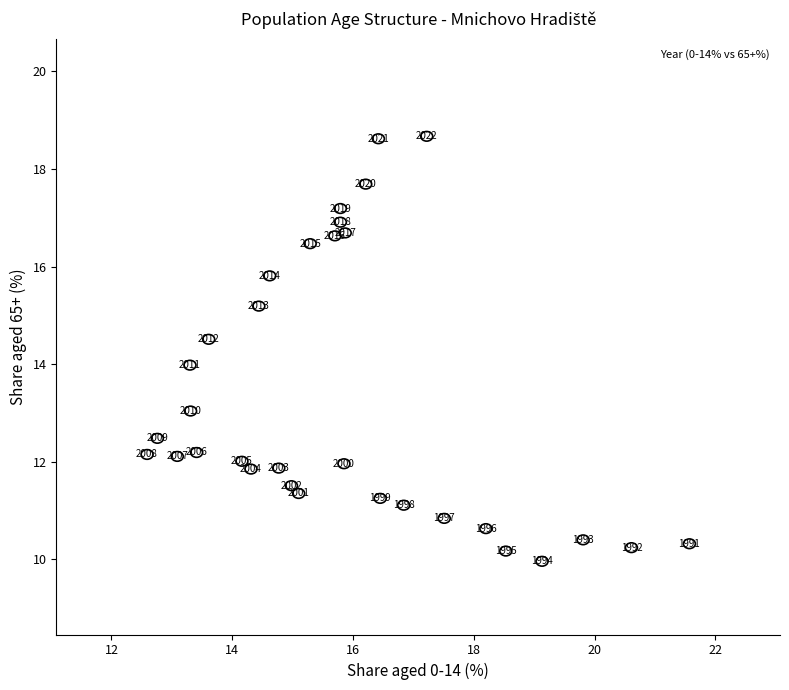

What is the range of Y values (max minus min)?

8.7